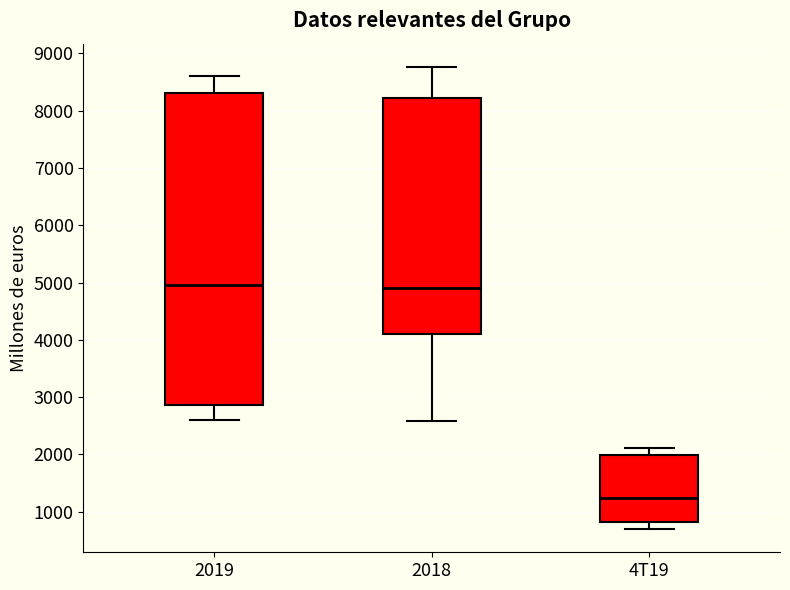

Reading left to right, transcribe this box plot: for each box, give where its median line is, the range the box spans, and where its two whiskers end, as read against the y-axis. The values are not printed on the chart, so give them approximately, as read against the axis.

2019: median 5000, box 2900 to 8300, whiskers 2600 to 8600
2018: median 4900, box 4100 to 8200, whiskers 2600 to 8800
4T19: median 1200, box 800 to 2000, whiskers 700 to 2100